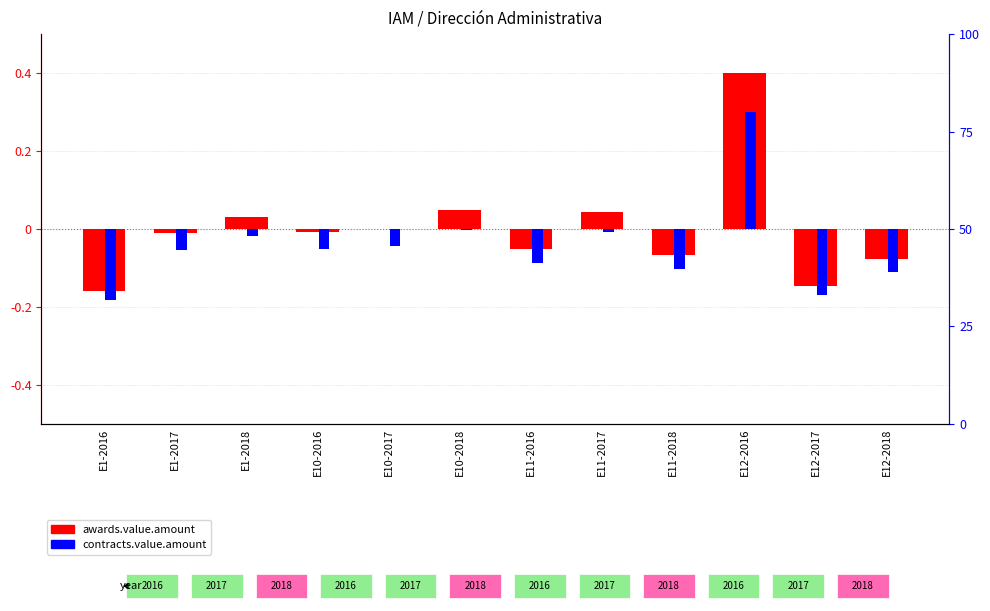

Between E11-2017 and E1-2017, which is larger?

E11-2017